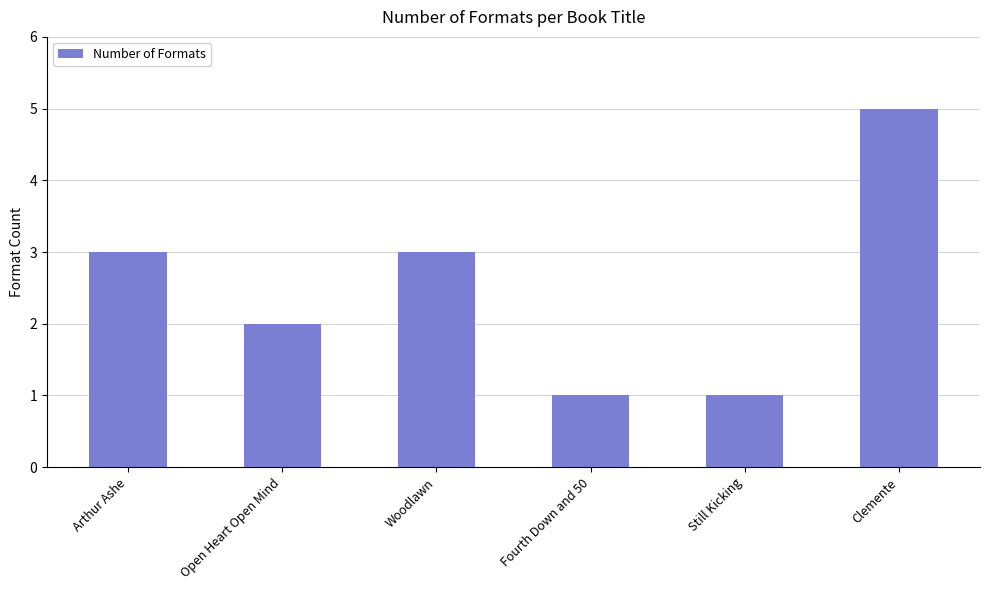

What position from the right is Open Heart Open Mind?

5